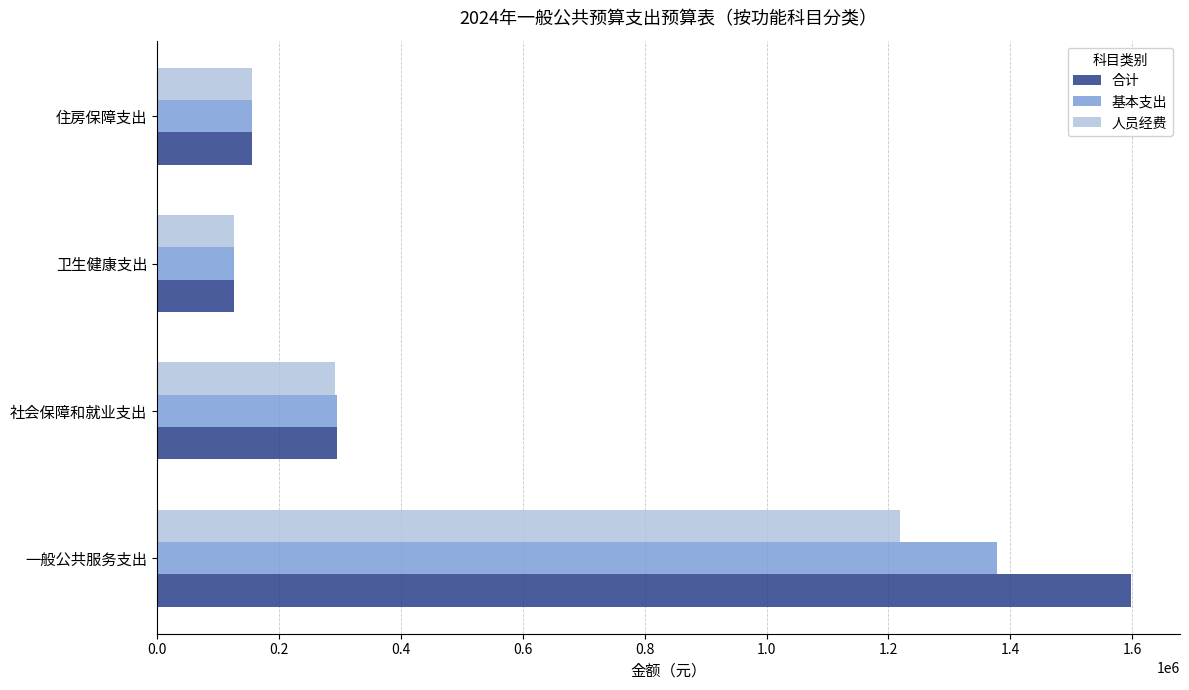

What is the difference between the maximum and minimum values in the 人员经费 series?

1092130.2